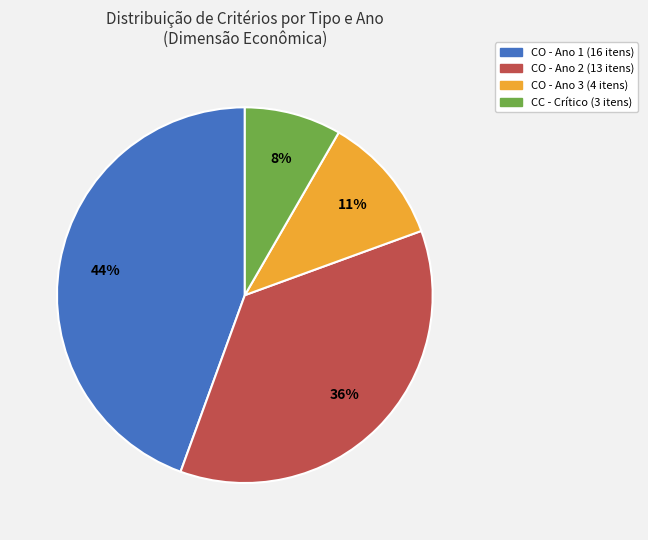

To the nearest percent, what is the difference between the largest and smallest slice percentages?

36%